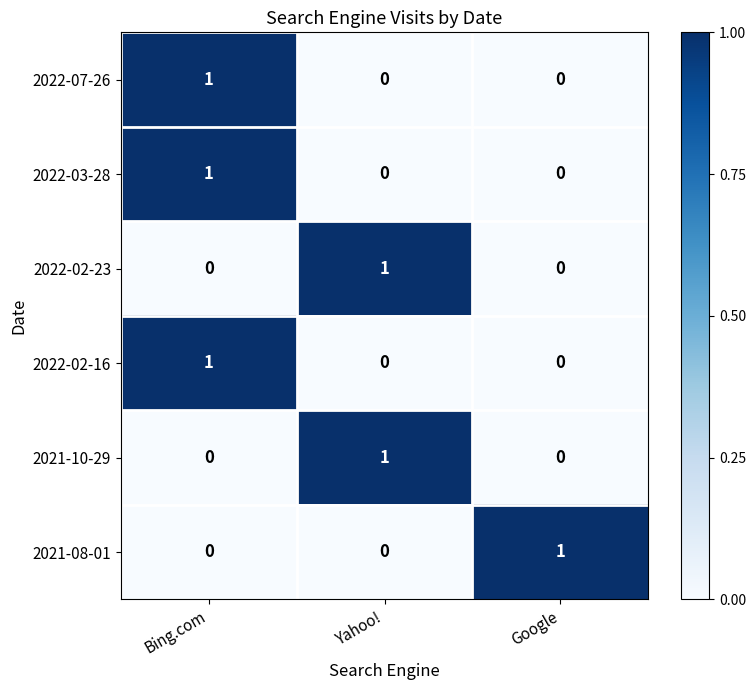

The 2021-08-01 series shows -1 at Yahoo!. True or false?

False